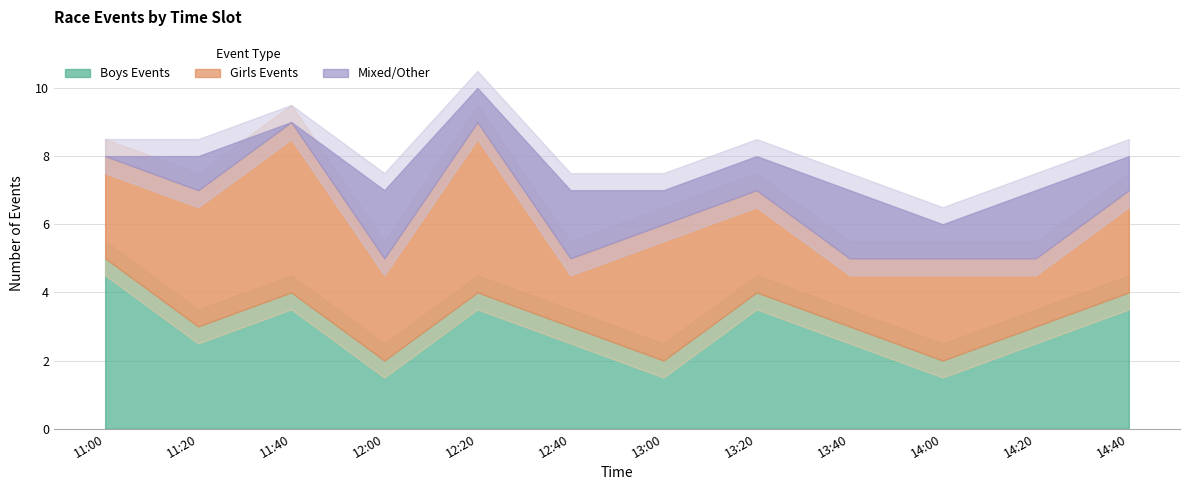

True or false: Girls Events and Mixed/Other cross at least once.

False